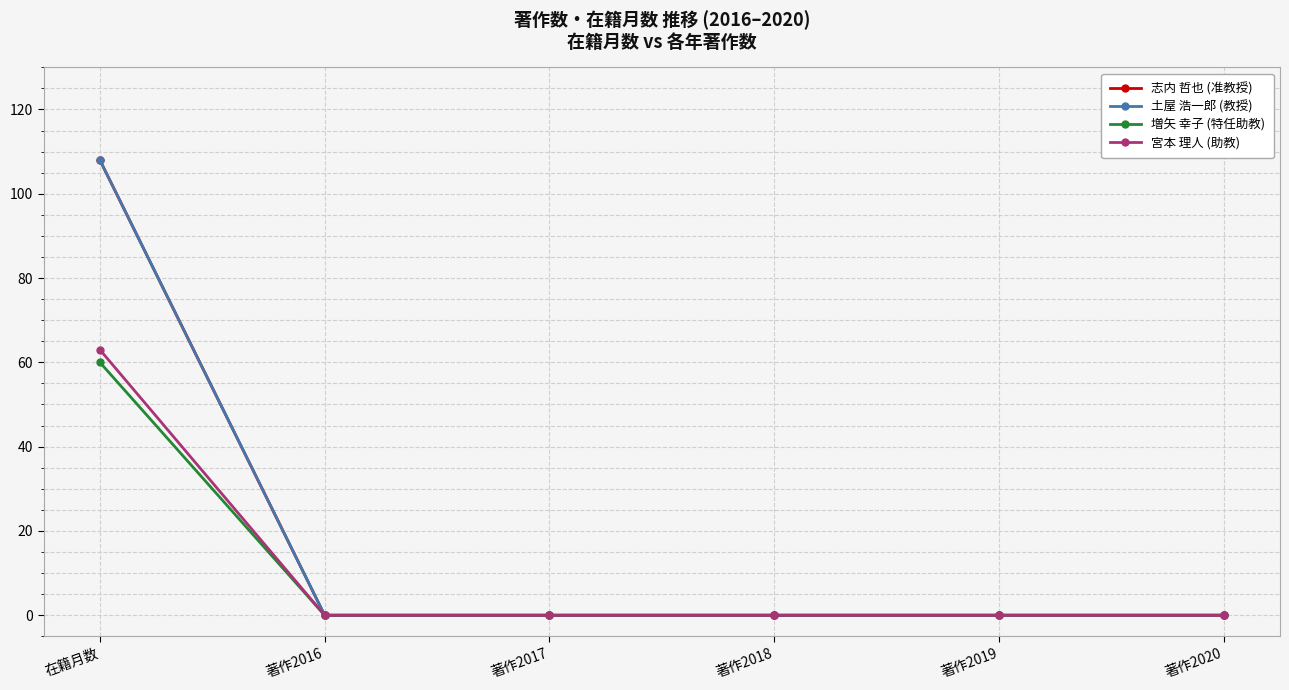

True or false: 宮本 理人 (助教) has more than 0 interior local peaks.

False